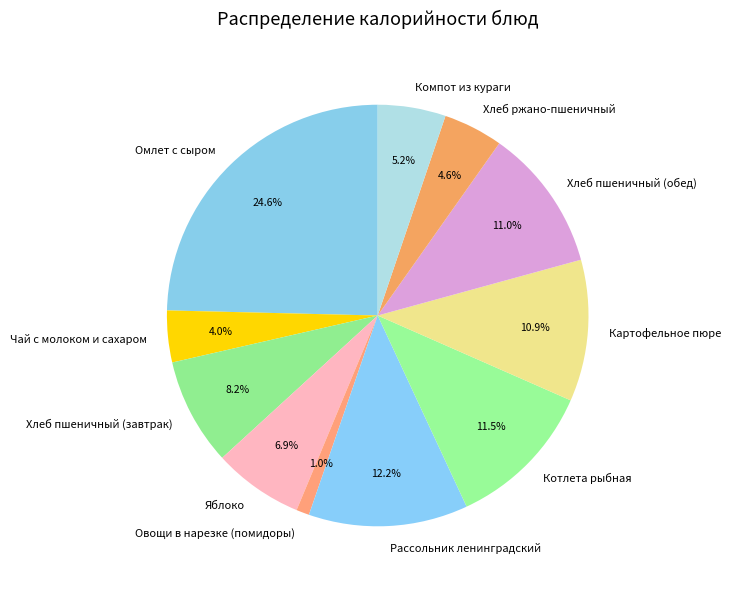

To the nearest percent, what is the average slice percentage?

9%